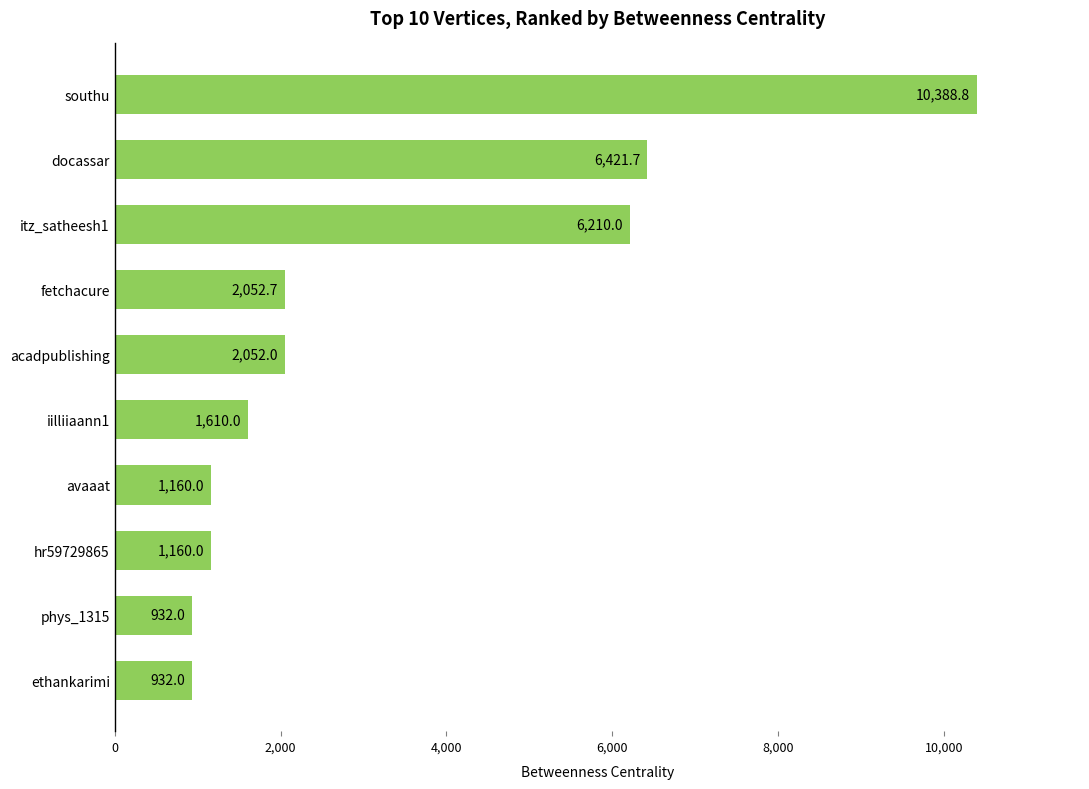

The chart shows a value of 1160.0 at hr59729865. True or false?

True